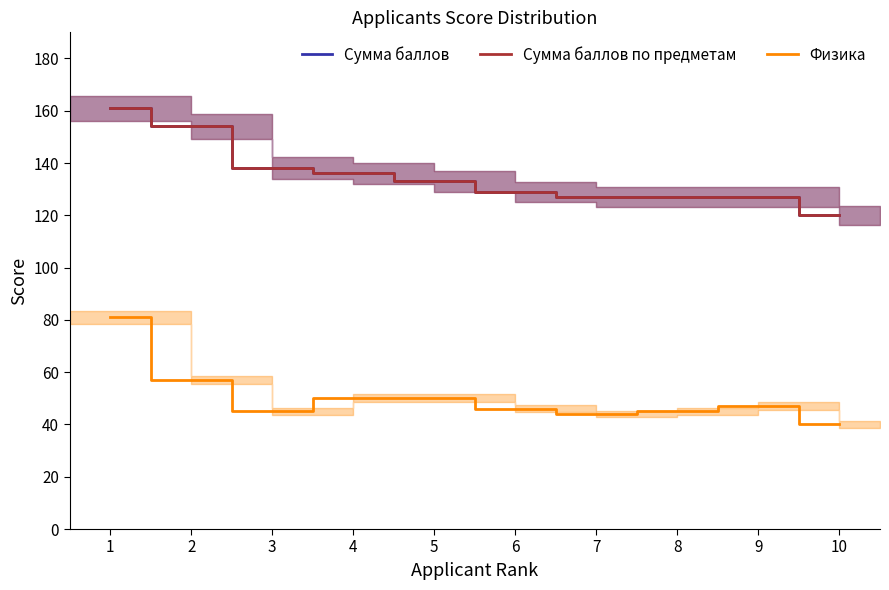

True or false: Сумма баллов по предметам has more than 1 interior local peaks.

False